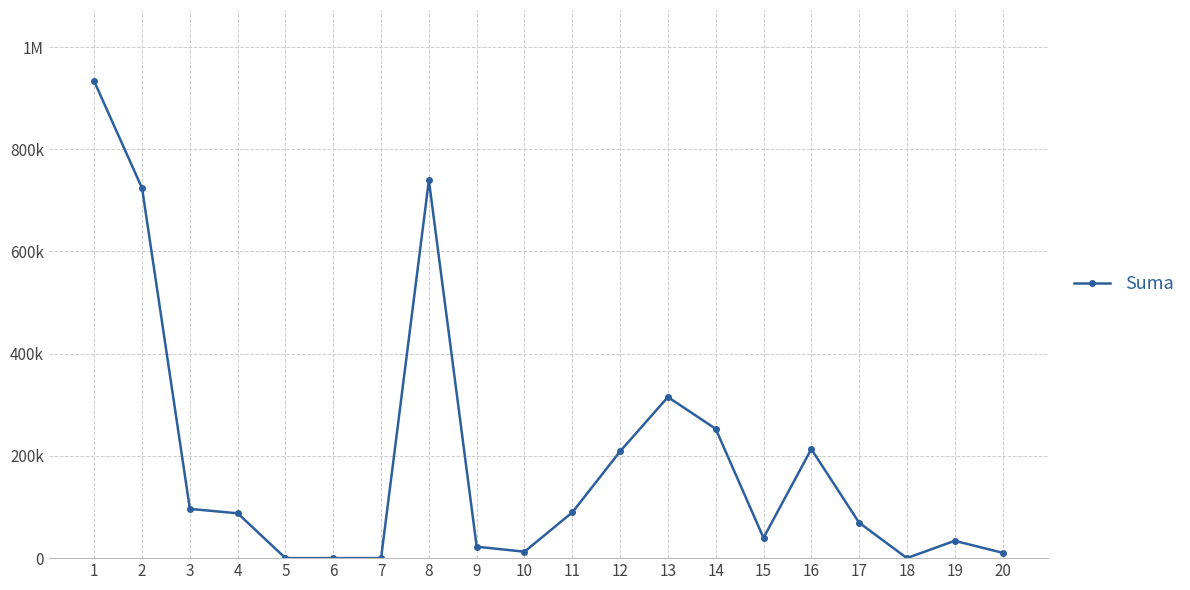

Is this an area chart (filled region under the line)?

No